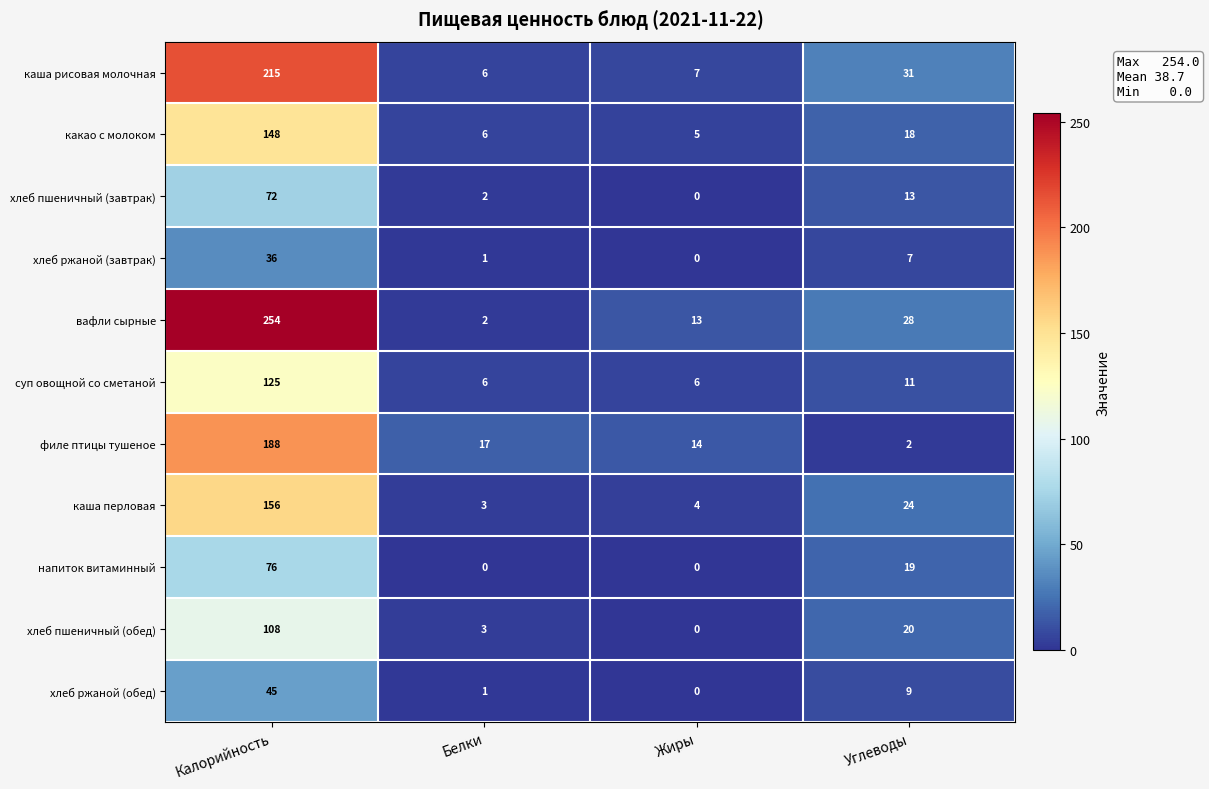

List the series in order of their peak value, lowest first.

хлеб ржаной (завтрак), хлеб ржаной (обед), хлеб пшеничный (завтрак), напиток витаминный, хлеб пшеничный (обед), суп овощной со сметаной, какао с молоком, каша перловая, филе птицы тушеное, каша рисовая молочная, вафли сырные